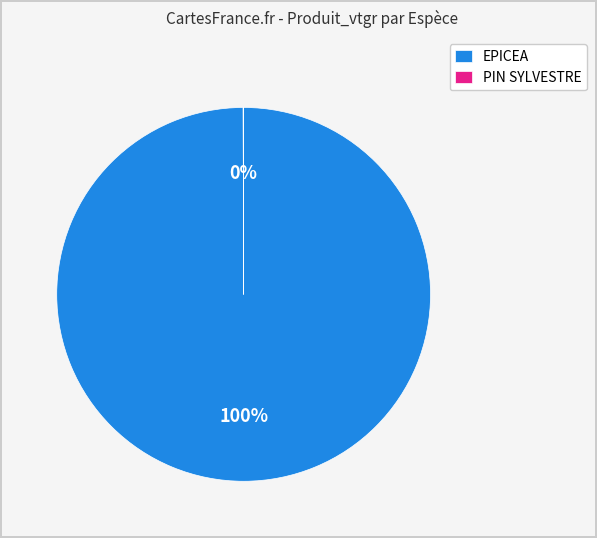

What percentage is the EPICEA slice, to the nearest percent?

100%